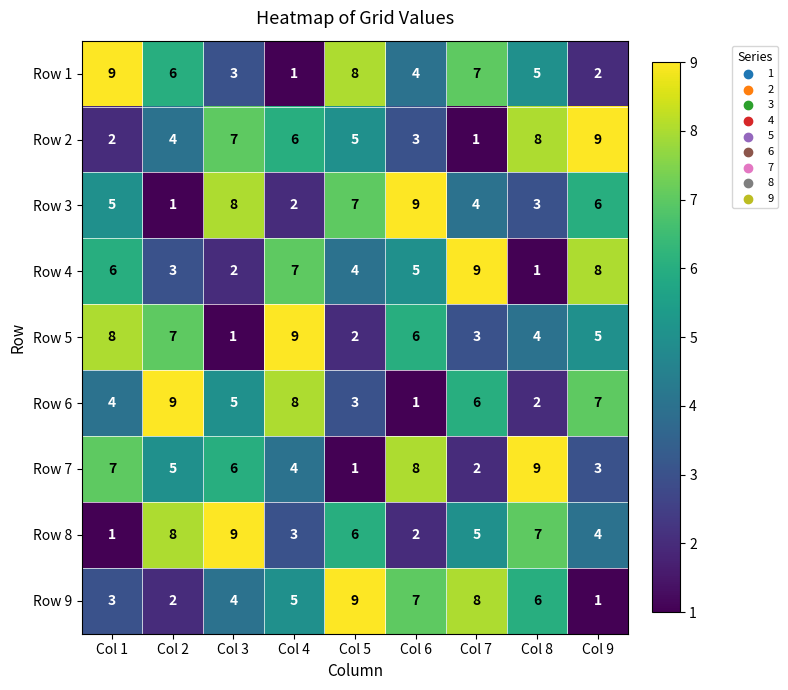

True or false: Row 8 has a value of 1 at Col 6.

False